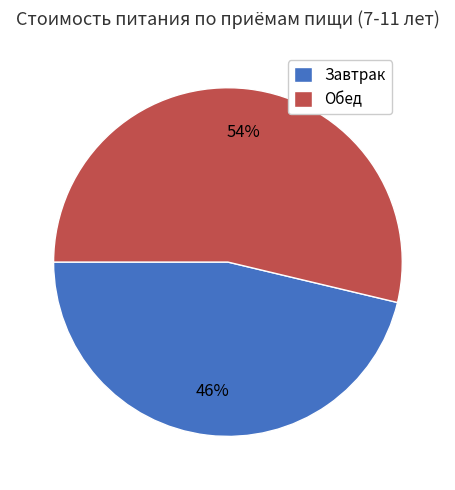

Is the sum of Завтрак and Обед greater than half?

Yes